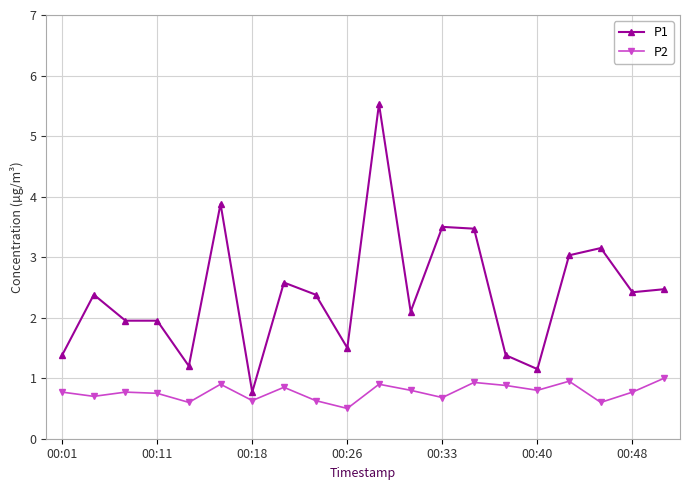

Which series has the largest range (max minus min)?

P1